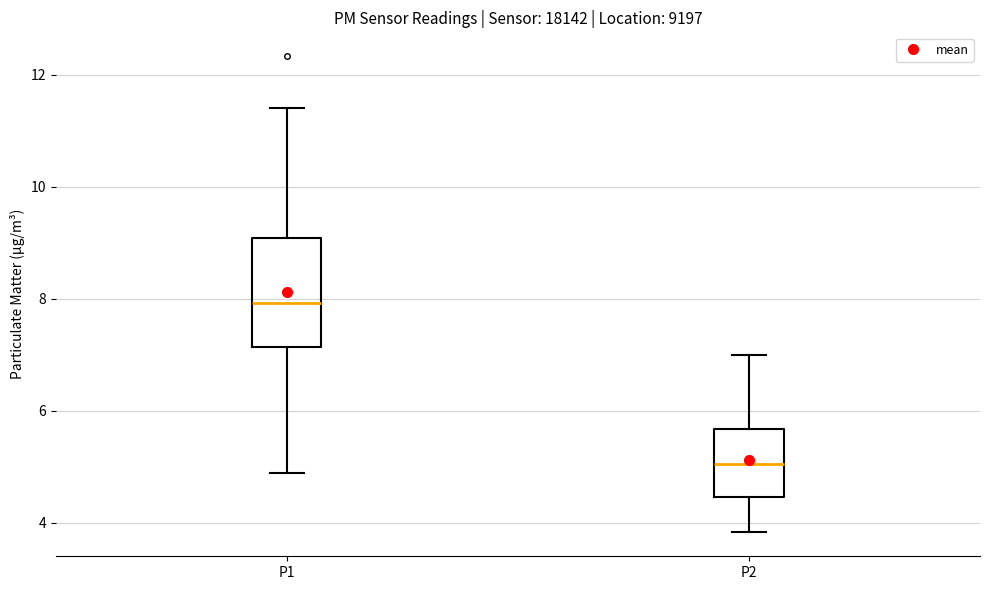

Which box is the tallest, from its lower edge to its upper edge?

P1